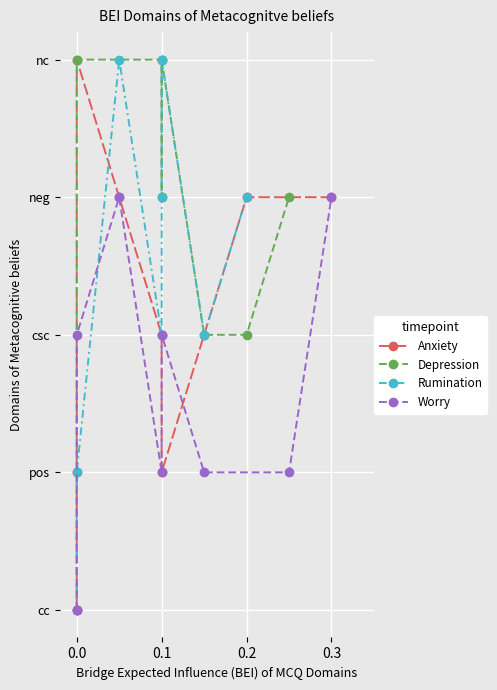

Reading left to right, transcribe all the data shown in this chart.

Anxiety: 0	1	4	3	2	1	3	3
Depression: 0	4	4	3	4	2	2	3
Rumination: 0	1	4	2	3	4	2	3
Worry: 0	2	3	1	2	1	1	3